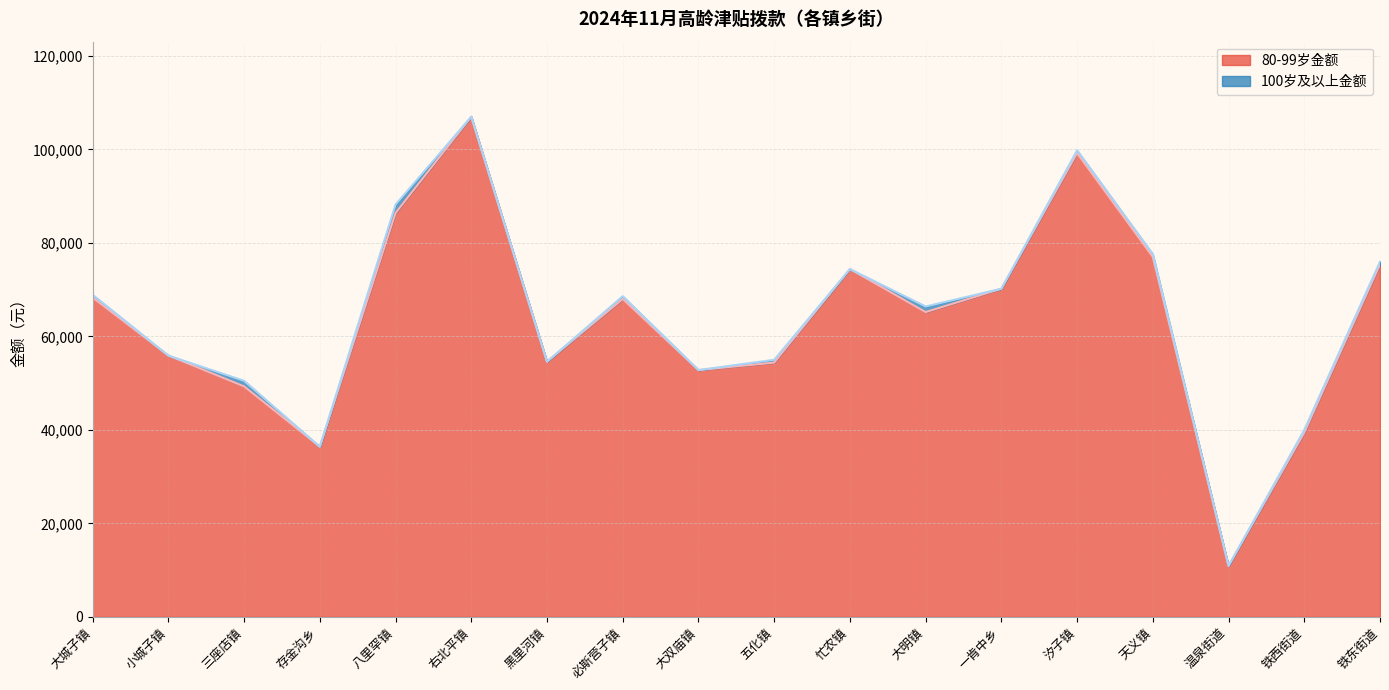

Between 三座店镇 and 天义镇, which is larger?

天义镇